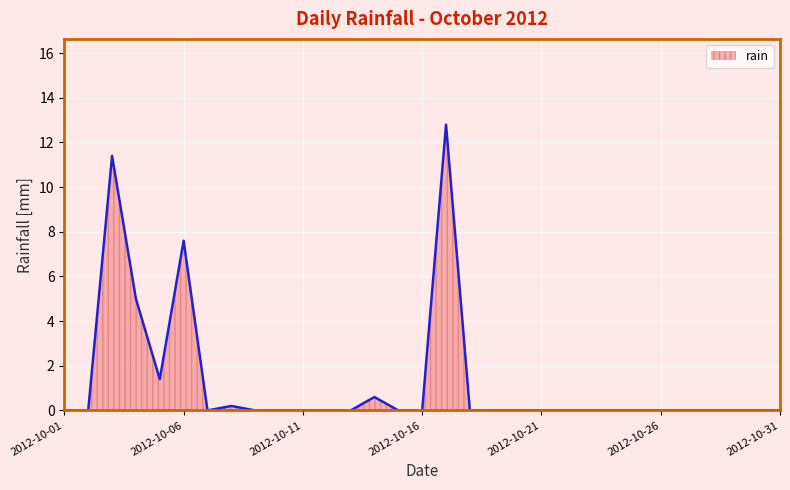

What is the maximum value shown in the chart?

12.8